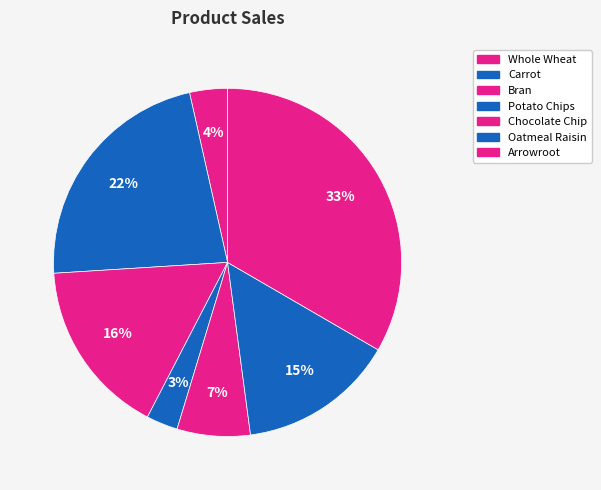

How many slices are in this pie chart?

7